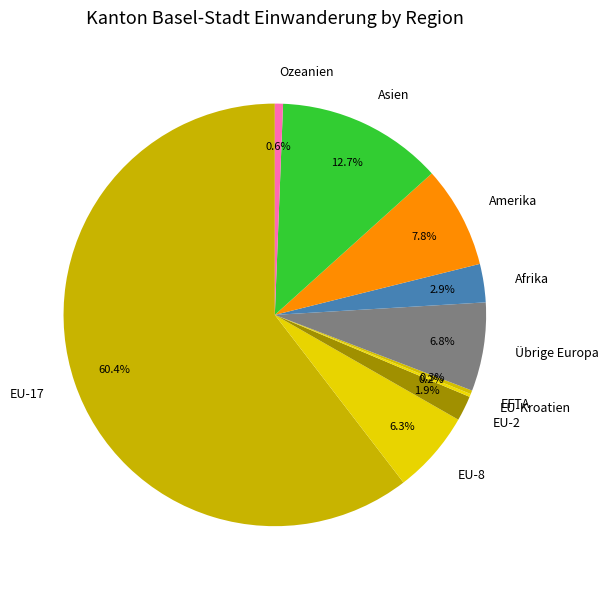

What is the ratio of the value at Afrika to the value at Amerika?

0.4